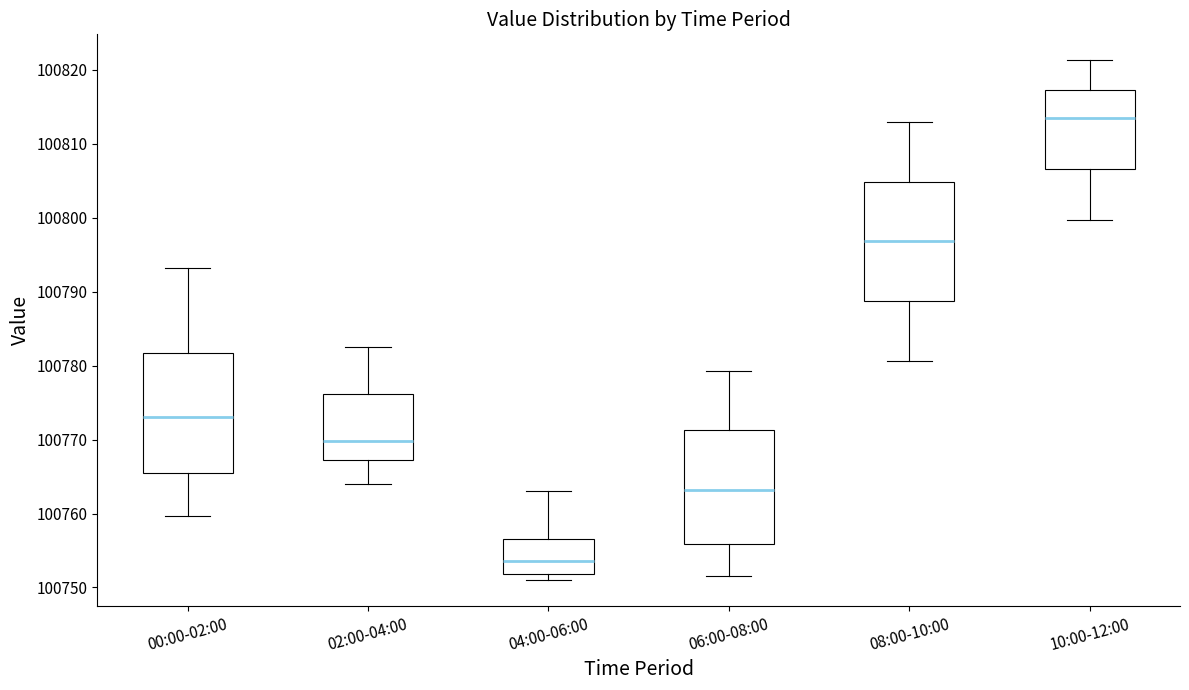

Reading left to right, read every box against the y-axis: the position of its median line, the range the box covers, and the ends of its whiskers. The values are not printed on the chart, so give them approximately, as read against the axis.

00:00-02:00: median 100773, box 100765 to 100782, whiskers 100760 to 100793
02:00-04:00: median 100770, box 100767 to 100776, whiskers 100764 to 100783
04:00-06:00: median 100754, box 100752 to 100757, whiskers 100751 to 100763
06:00-08:00: median 100763, box 100756 to 100771, whiskers 100752 to 100779
08:00-10:00: median 100797, box 100789 to 100805, whiskers 100781 to 100813
10:00-12:00: median 100814, box 100807 to 100817, whiskers 100800 to 100821